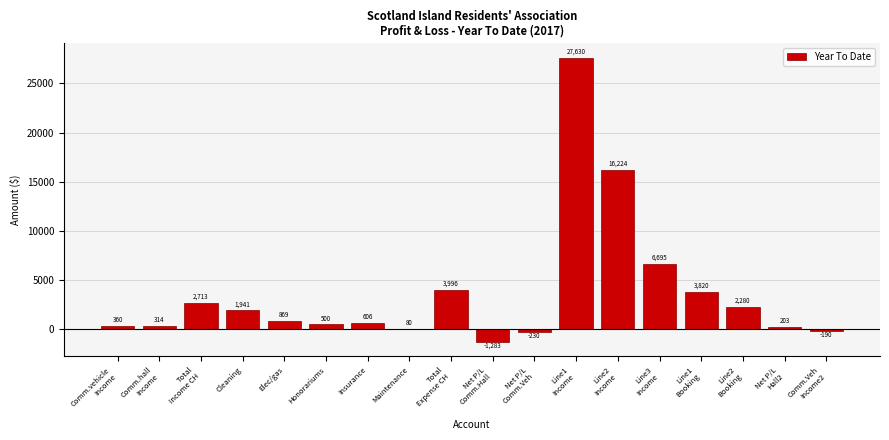

What is the greatest value displayed?

27630.0